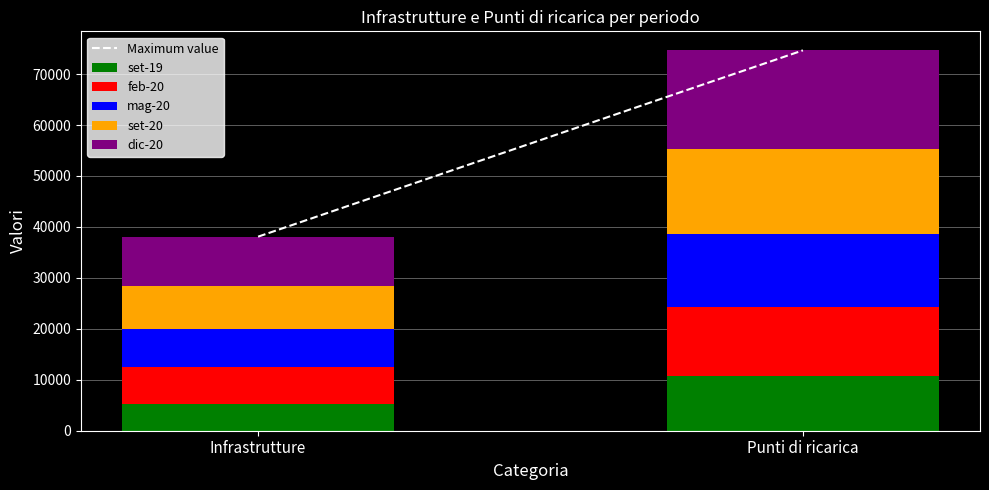

What is the difference between the set-19 values at Punti di ricarica and Infrastrutture?

5401.0